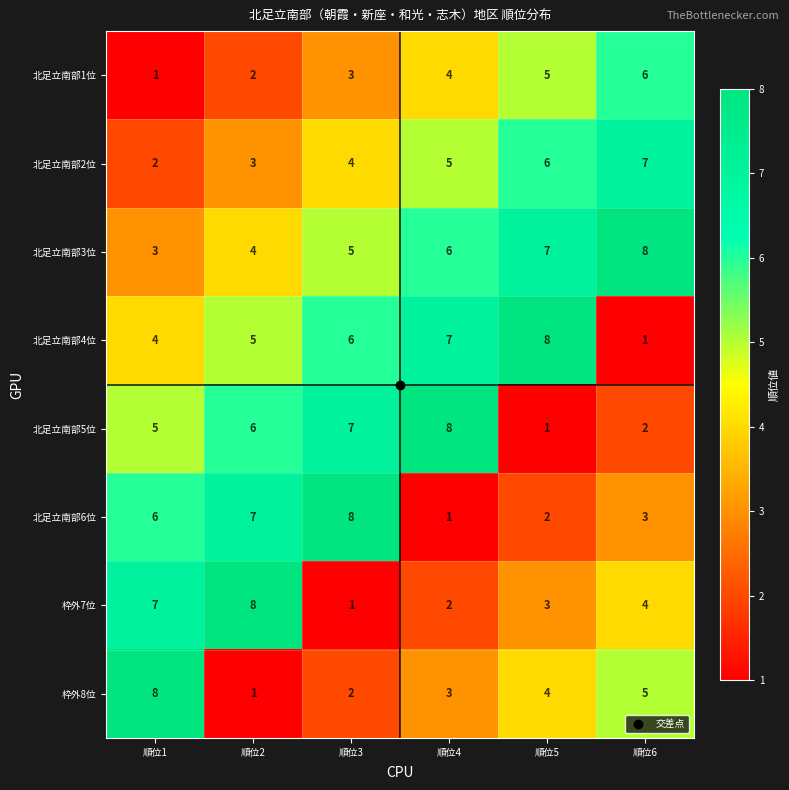

At 順位4, list the series in order from smallest to largest.

北足立南部6位, 枠外7位, 枠外8位, 北足立南部1位, 北足立南部2位, 北足立南部3位, 北足立南部4位, 北足立南部5位